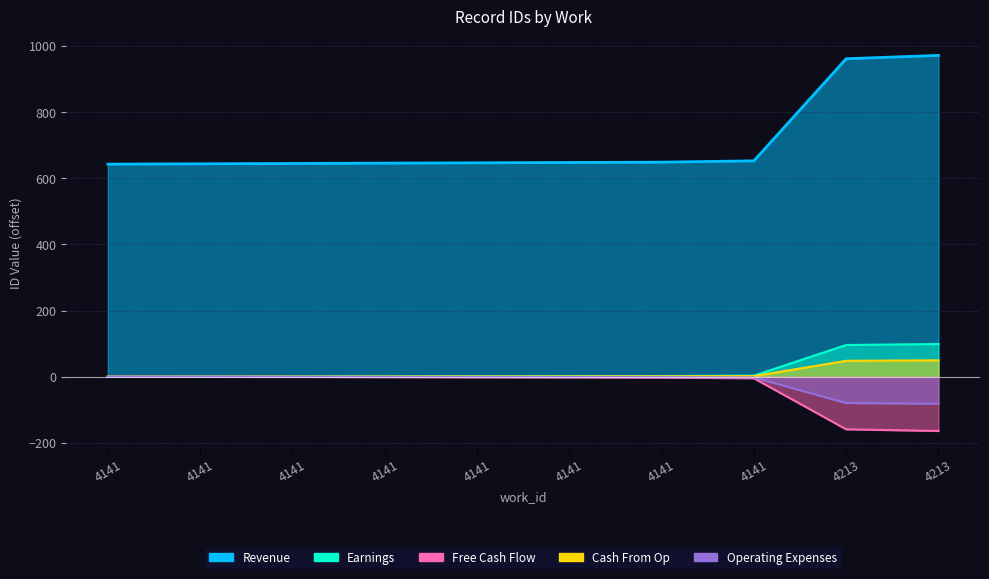

Which series has the largest range (max minus min)?

Revenue